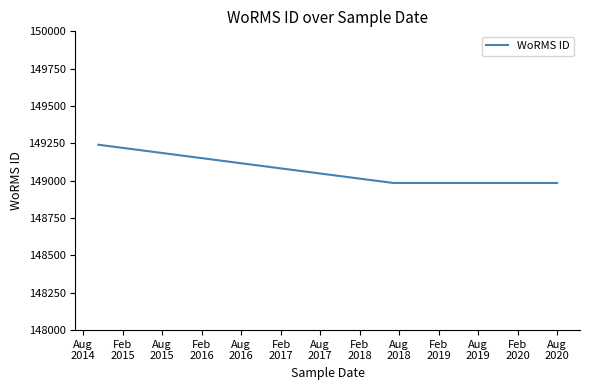

Count the number of values greater than 148985.

3